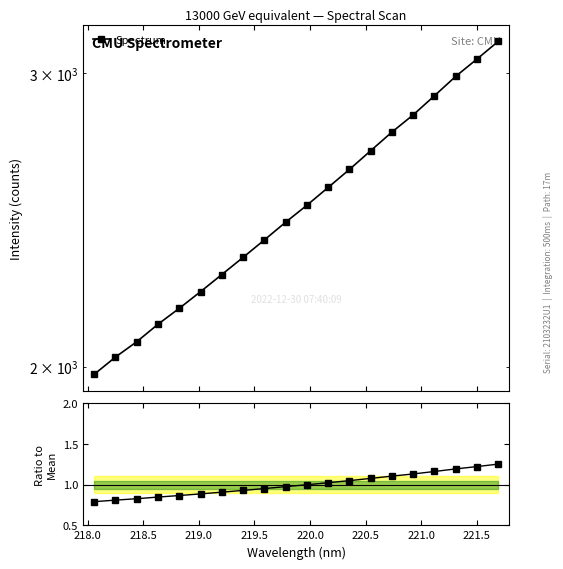

Is this an area chart (filled region under the line)?

No